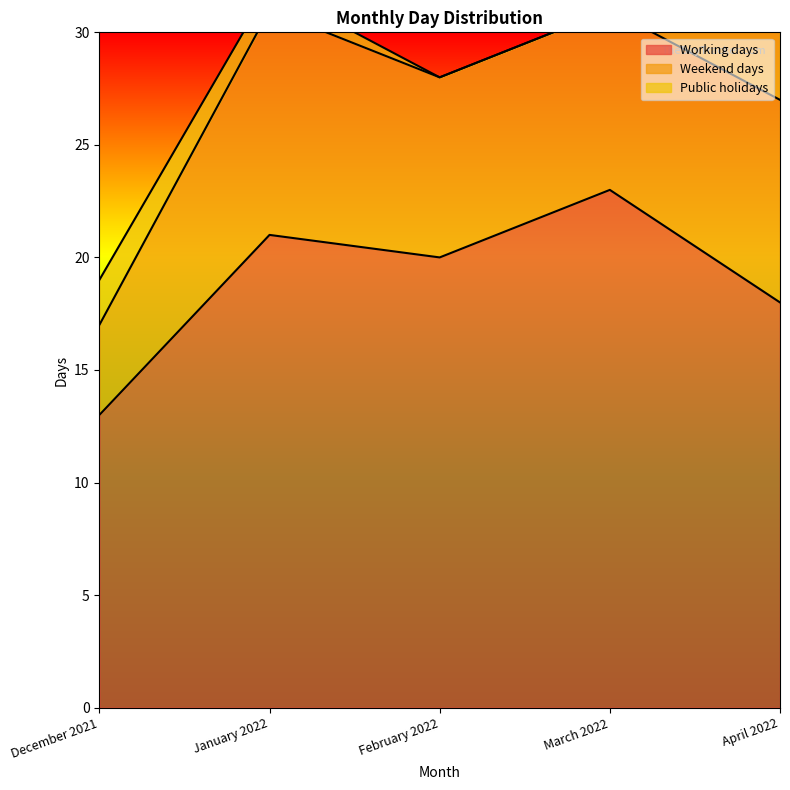

Between April 2022 and March 2022, which is larger?

March 2022